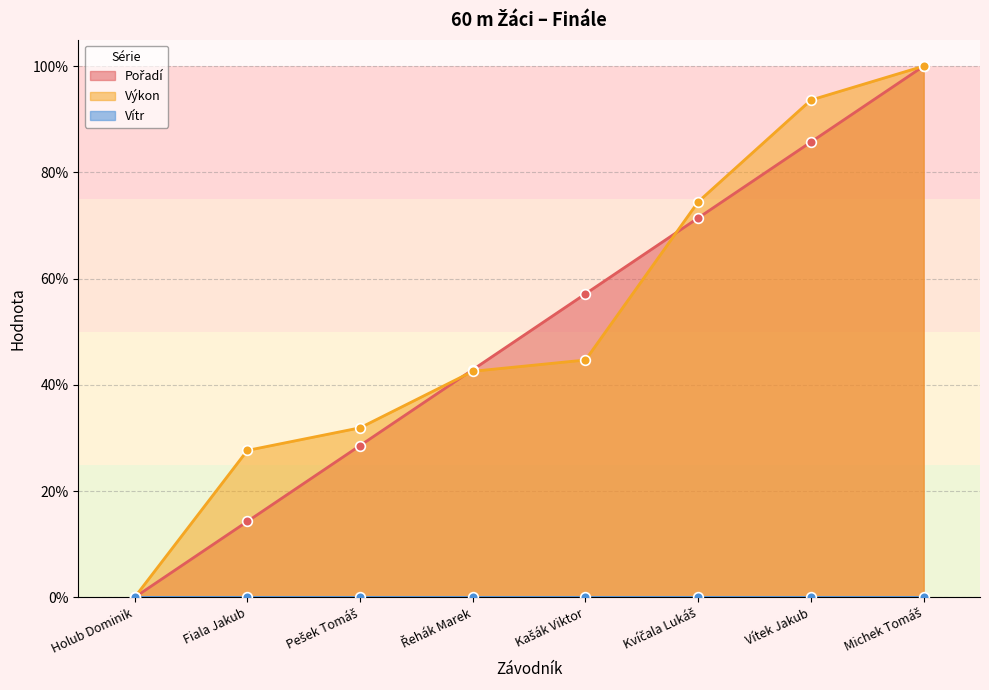

What is the difference between the Výkon values at Kašák Viktor and Fiala Jakub?

0.2